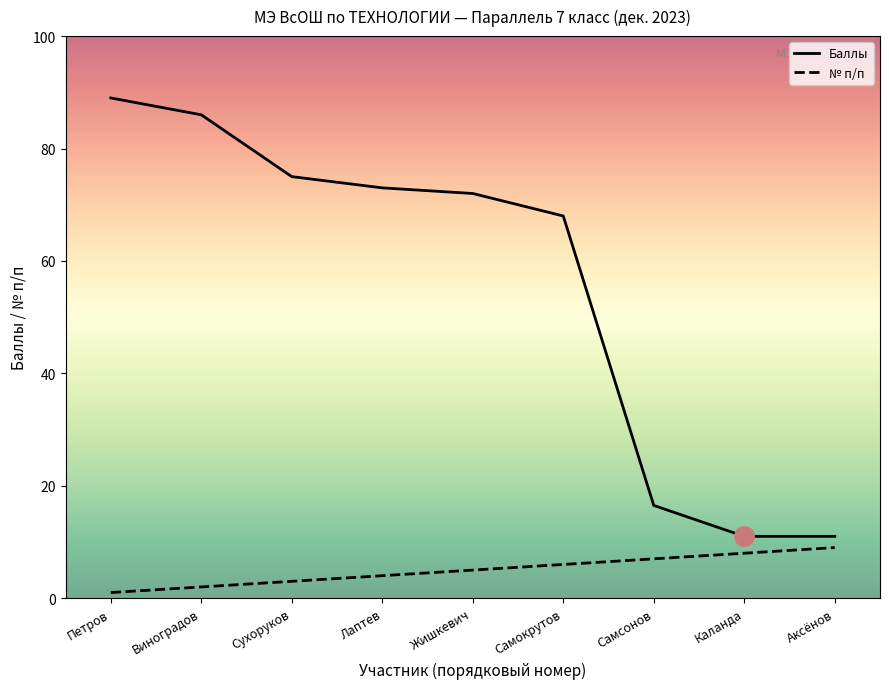

What position from the right is Виноградов?

8